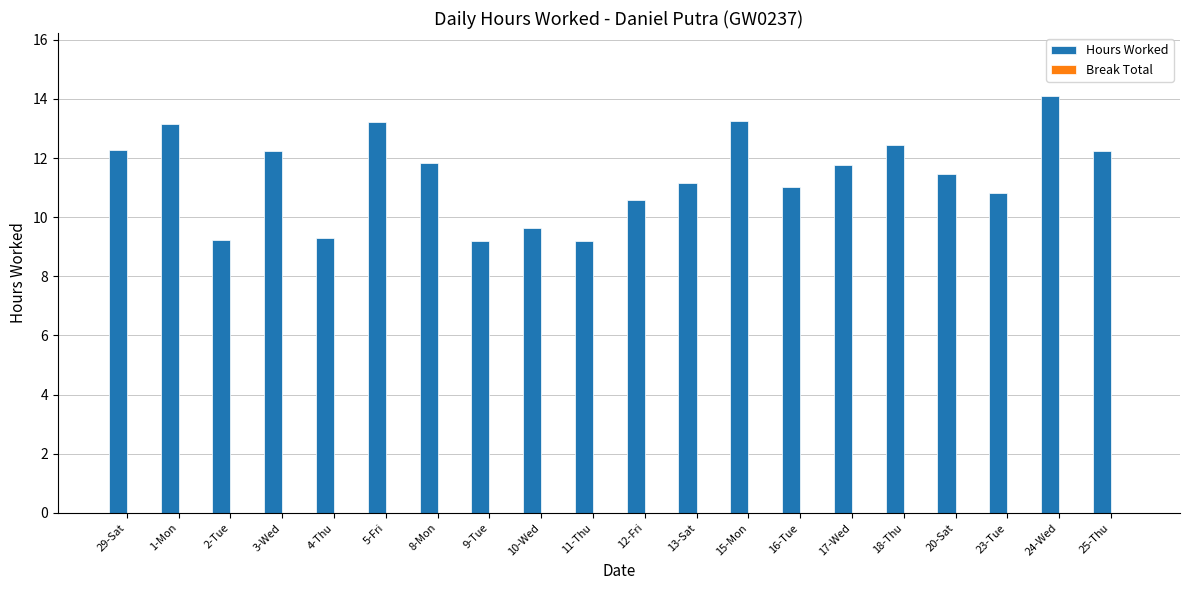

What is the label of the 9th bar from the left?

10-Wed